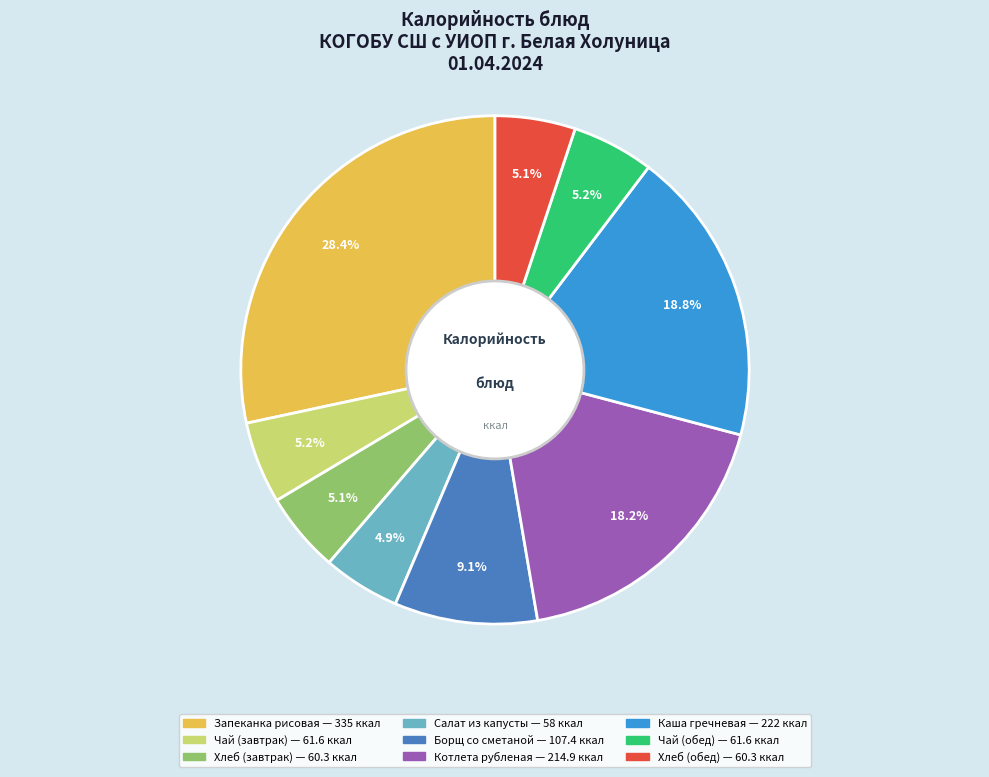

Is there a majority slice in this chart?

No